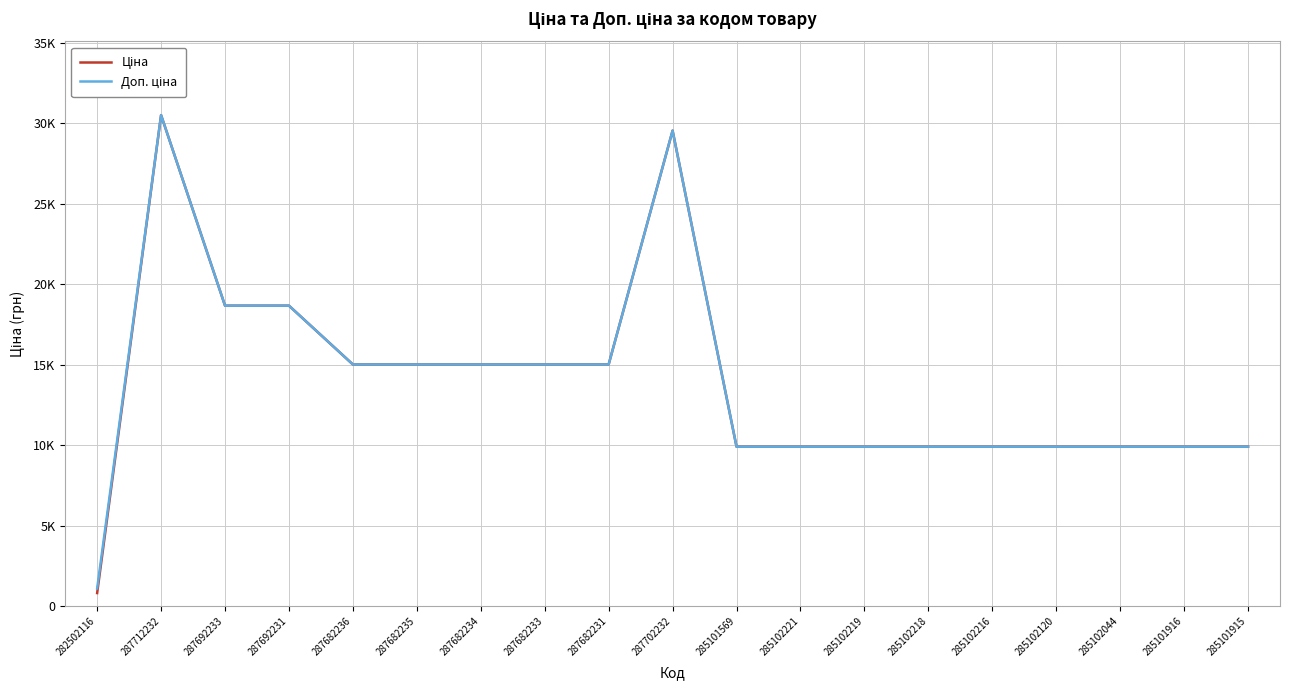

Is this an area chart (filled region under the line)?

No